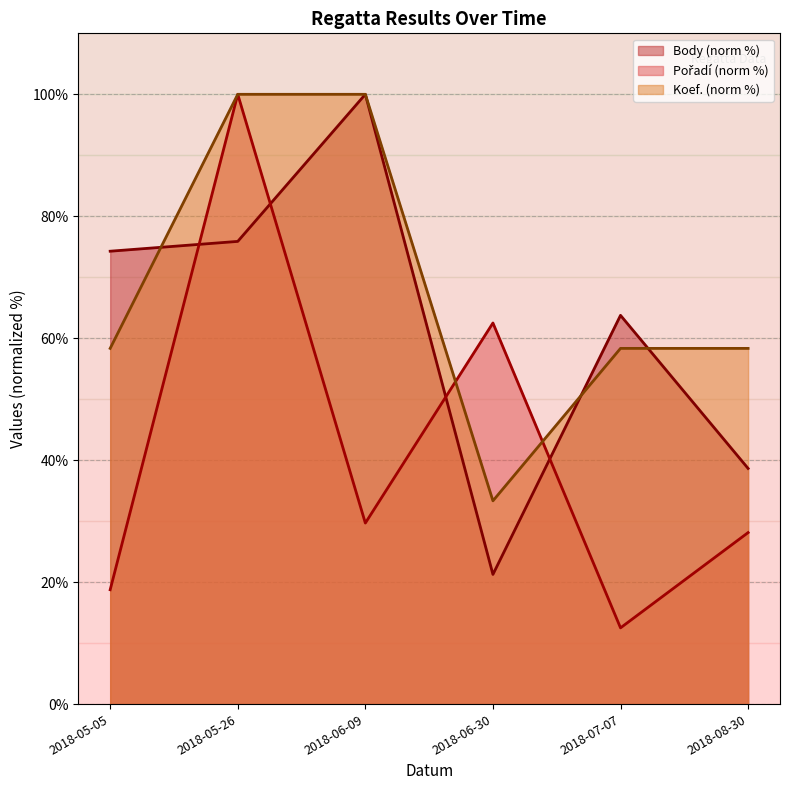

Reading left to right, extract all data points from this chart.

Pořadí: 18.8	100.0	29.7	62.5	12.5	28.1
Koef.: 58.3	100.0	100.0	33.3	58.3	58.3
Body: 74.3	75.9	100.0	21.3	63.8	38.6